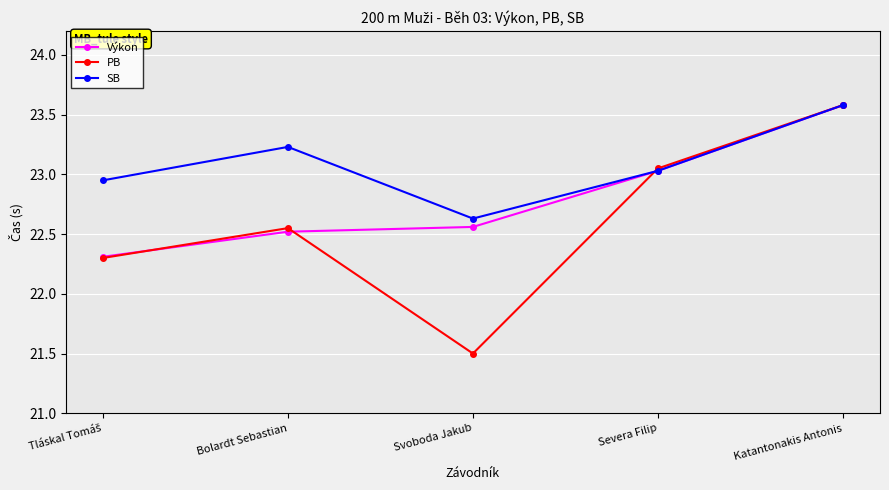

In PB, how many points are lower than both neighbors (excluding endpoints)?

1